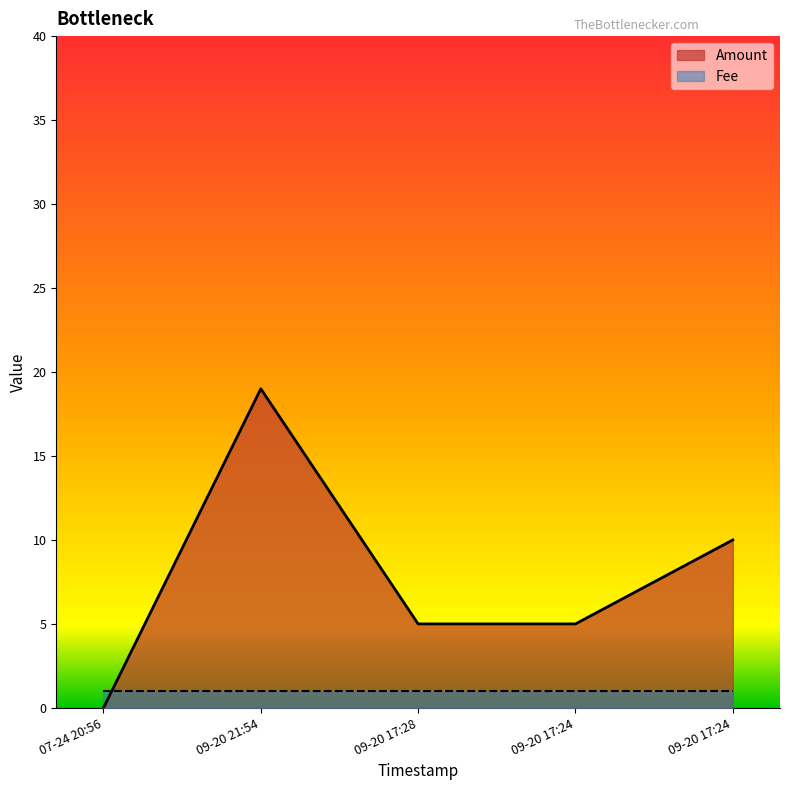

Between 09-20 17:24 and 07-24 20:56, which is larger?

09-20 17:24